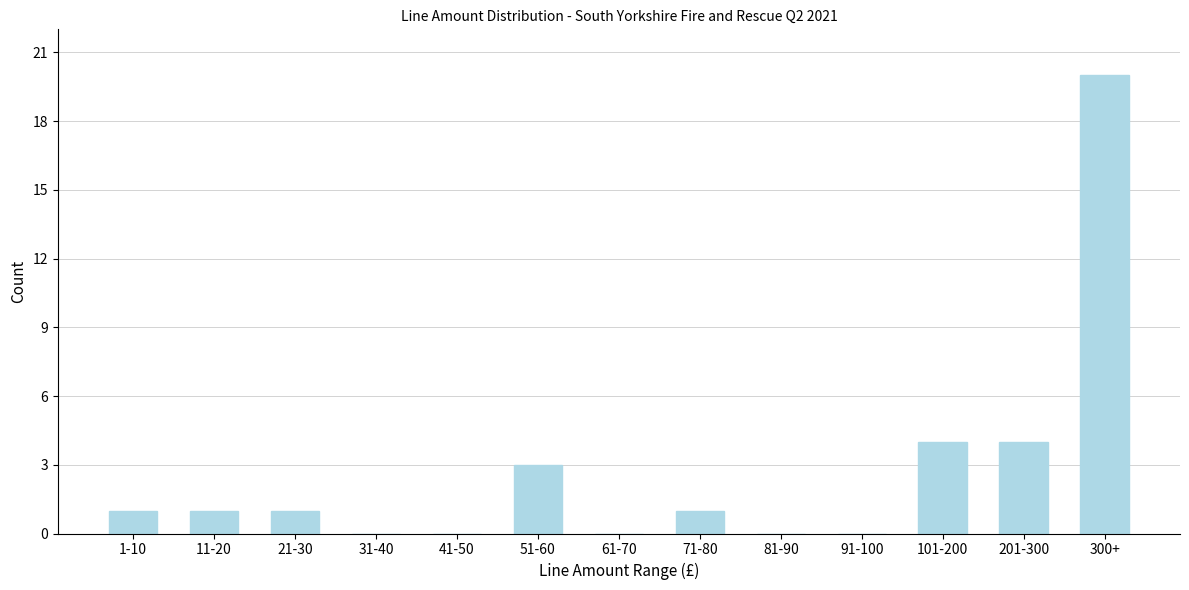

Reading left to right, extract all data points from this chart.

1-10=1	11-20=1	21-30=1	31-40=0	41-50=0	51-60=3	61-70=0	71-80=1	81-90=0	91-100=0	101-200=4	201-300=4	300+=20